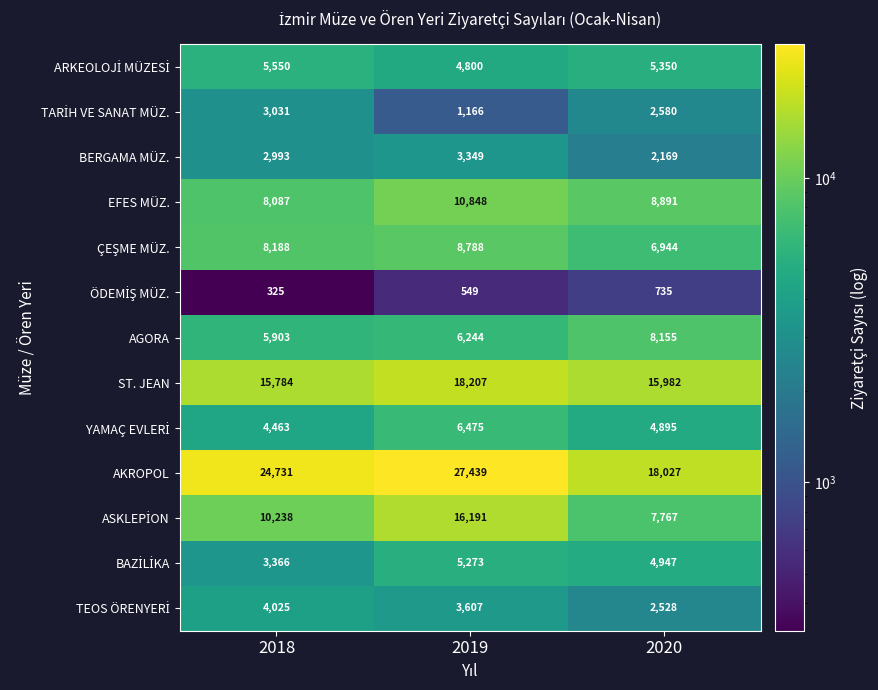

At how many categories does at least one series exceed 13427?

3